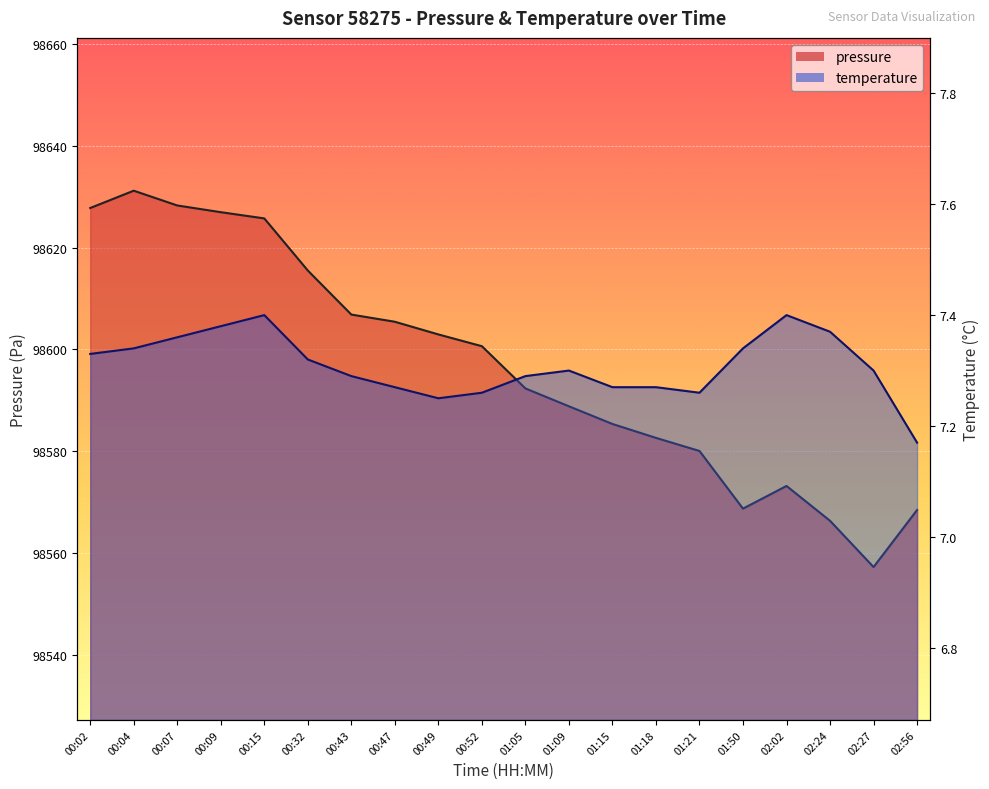

What are all the series names shown in the legend?

pressure, temperature